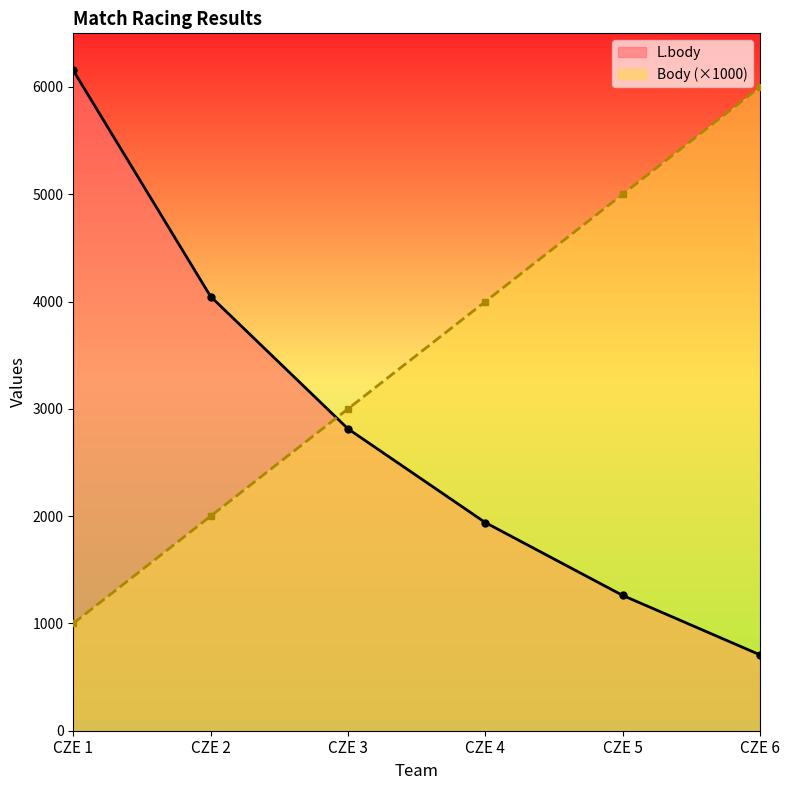

What is the value of the L.body point at the 4th from the left?

1940